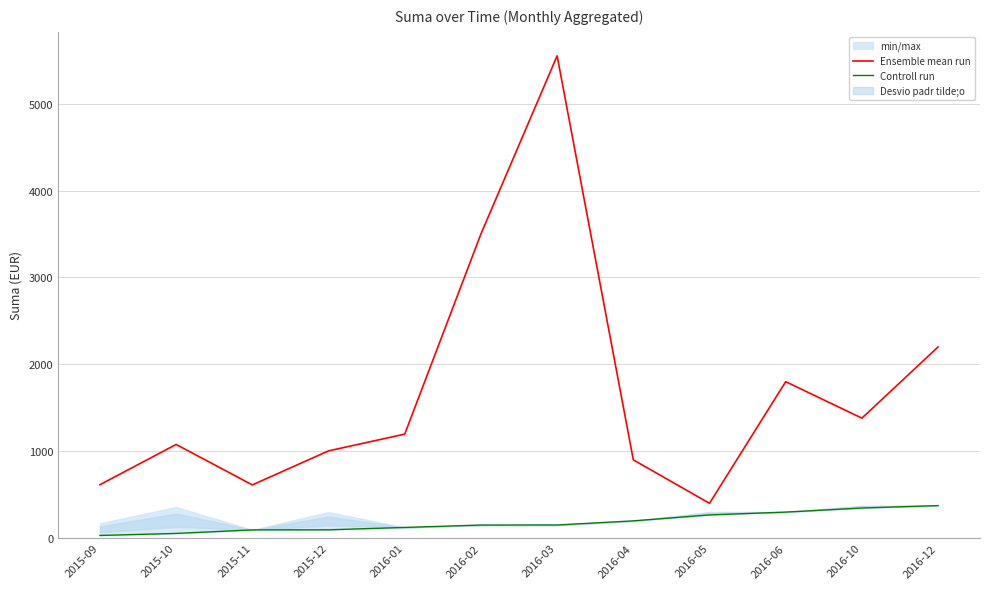

What is the lowest value of the Ensemble mean run series?

400.0